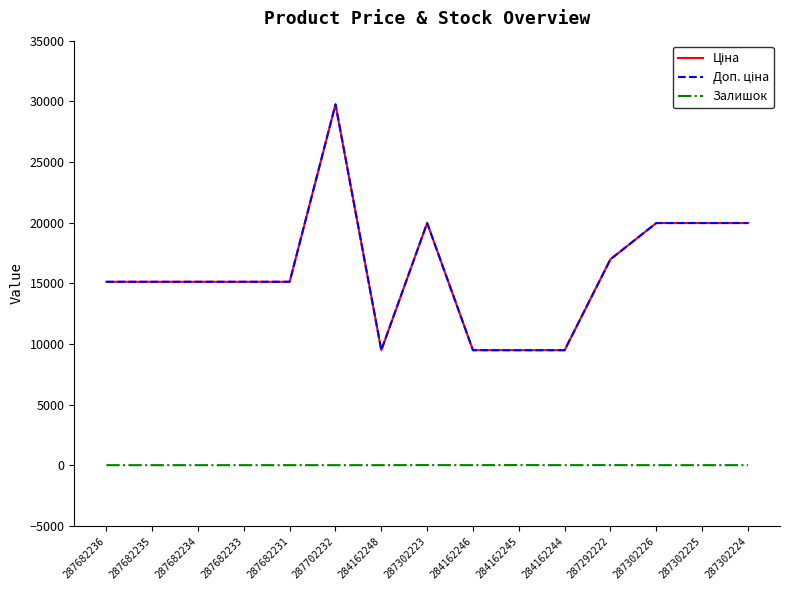

The value of Доп. ціна at 287682236 is 19834.2. True or false?

False